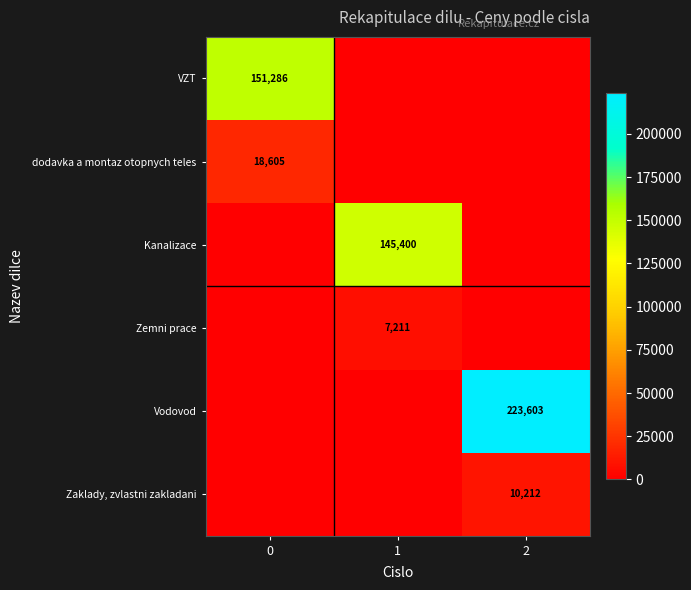

The value of Zemni prace at 1 is 9392. True or false?

False